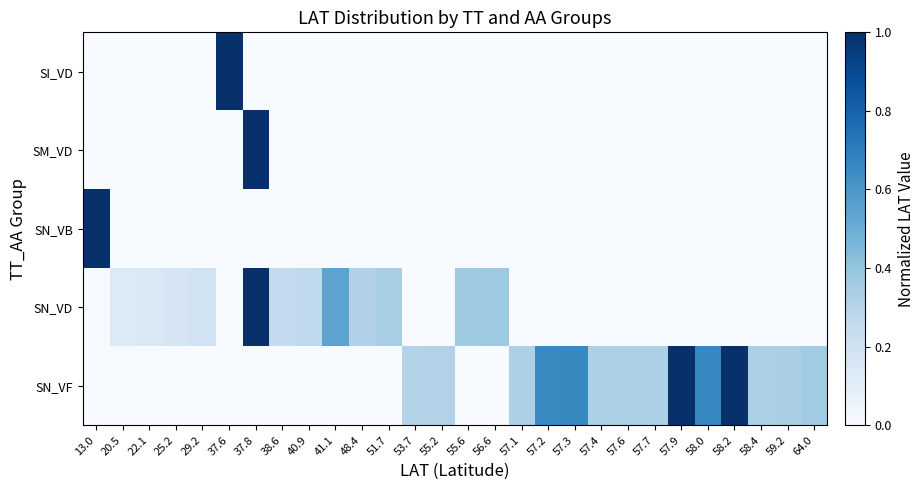

Reading left to right, transcribe all the data shown in this chart.

SI_VD: 13.0=0.0	20.5=0.0	22.1=0.0	25.2=0.0	29.2=0.0	37.6=1.0	37.8=0.0	38.6=0.0	40.9=0.0	41.1=0.0	48.4=0.0	51.7=0.0	53.7=0.0	55.2=0.0	55.6=0.0	56.6=0.0	57.1=0.0	57.2=0.0	57.3=0.0	57.4=0.0	57.6=0.0	57.7=0.0	57.9=0.0	58.0=0.0	58.2=0.0	58.4=0.0	59.2=0.0	64.0=0.0
SM_VD: 13.0=0.0	20.5=0.0	22.1=0.0	25.2=0.0	29.2=0.0	37.6=0.0	37.8=1.0	38.6=0.0	40.9=0.0	41.1=0.0	48.4=0.0	51.7=0.0	53.7=0.0	55.2=0.0	55.6=0.0	56.6=0.0	57.1=0.0	57.2=0.0	57.3=0.0	57.4=0.0	57.6=0.0	57.7=0.0	57.9=0.0	58.0=0.0	58.2=0.0	58.4=0.0	59.2=0.0	64.0=0.0
SN_VB: 13.0=1.0	20.5=0.0	22.1=0.0	25.2=0.0	29.2=0.0	37.6=0.0	37.8=0.0	38.6=0.0	40.9=0.0	41.1=0.0	48.4=0.0	51.7=0.0	53.7=0.0	55.2=0.0	55.6=0.0	56.6=0.0	57.1=0.0	57.2=0.0	57.3=0.0	57.4=0.0	57.6=0.0	57.7=0.0	57.9=0.0	58.0=0.0	58.2=0.0	58.4=0.0	59.2=0.0	64.0=0.0
SN_VD: 13.0=0.0	20.5=0.1	22.1=0.1	25.2=0.2	29.2=0.2	37.6=0.0	37.8=1.0	38.6=0.3	40.9=0.3	41.1=0.5	48.4=0.3	51.7=0.3	53.7=0.0	55.2=0.0	55.6=0.4	56.6=0.4	57.1=0.0	57.2=0.0	57.3=0.0	57.4=0.0	57.6=0.0	57.7=0.0	57.9=0.0	58.0=0.0	58.2=0.0	58.4=0.0	59.2=0.0	64.0=0.0
SN_VF: 13.0=0.0	20.5=0.0	22.1=0.0	25.2=0.0	29.2=0.0	37.6=0.0	37.8=0.0	38.6=0.0	40.9=0.0	41.1=0.0	48.4=0.0	51.7=0.0	53.7=0.3	55.2=0.3	55.6=0.0	56.6=0.0	57.1=0.3	57.2=0.7	57.3=0.7	57.4=0.3	57.6=0.3	57.7=0.3	57.9=1.0	58.0=0.7	58.2=1.0	58.4=0.3	59.2=0.3	64.0=0.4